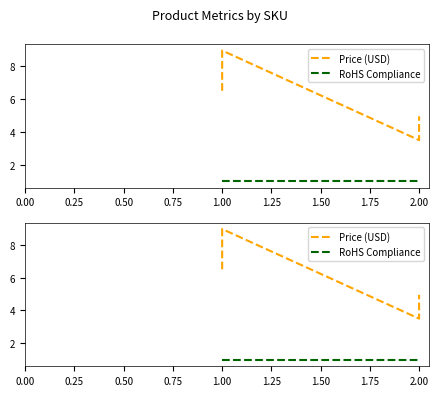

Is this an area chart (filled region under the line)?

No